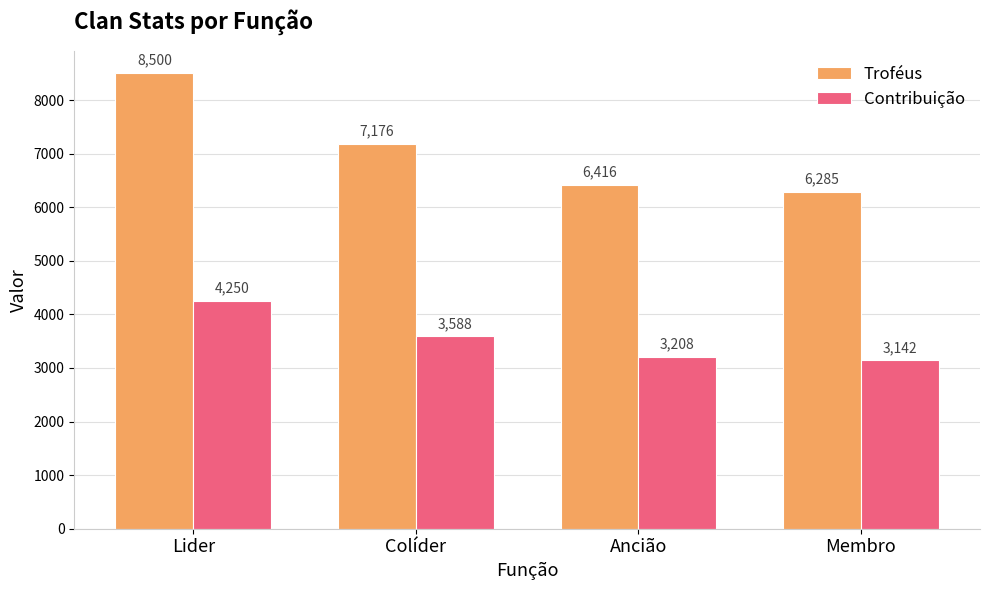

Rank the series by their maximum value, from lowest to highest.

Contribuição, Troféus